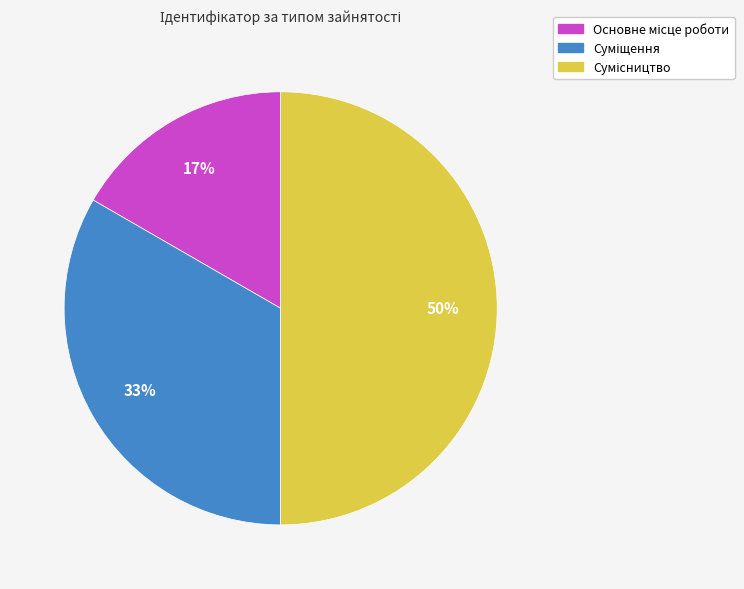

To the nearest percent, what is the average slice percentage?

33%